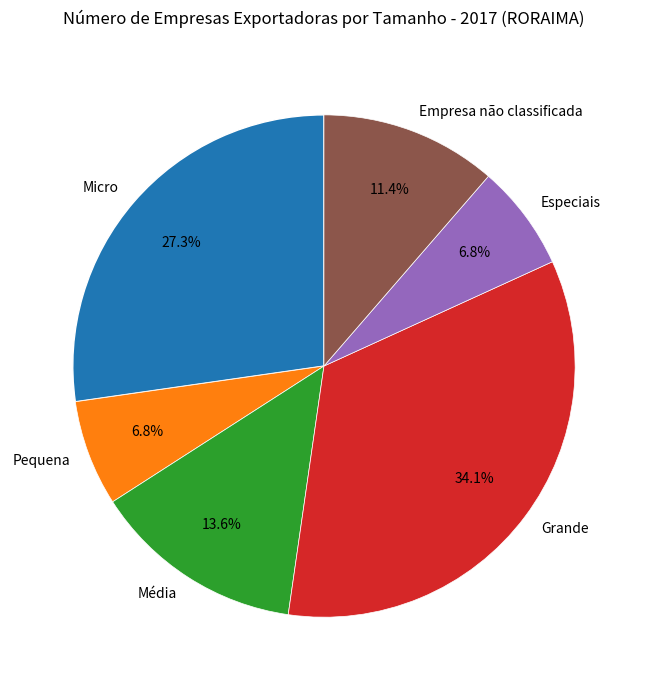

Which has a higher value, Grande or Especiais?

Grande